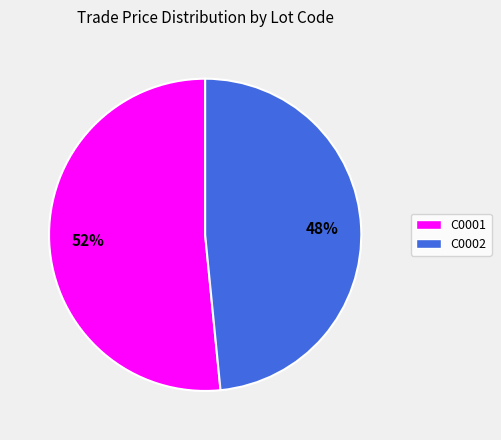

To the nearest percent, what is the combined percentage of C0001 and C0002?

100%